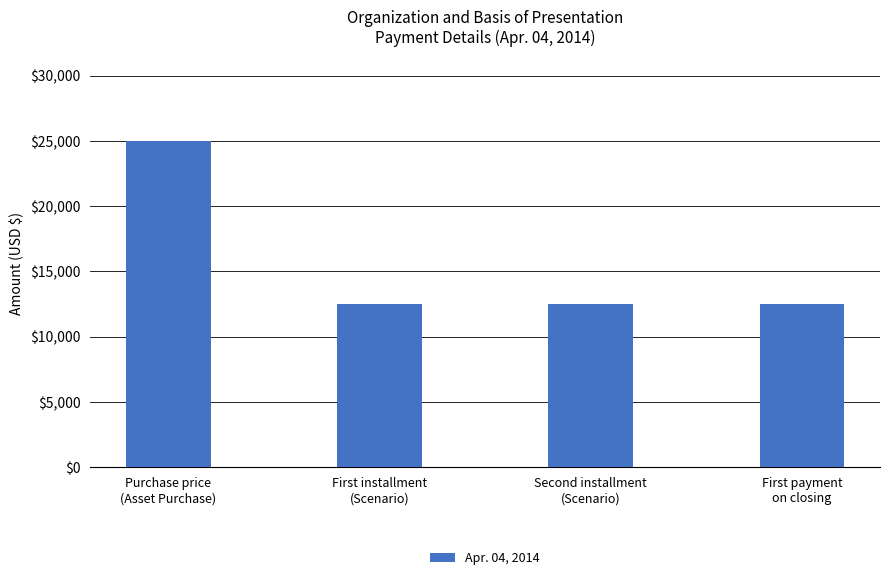

What is the label of the 3rd bar from the right?

First installment
(Scenario)